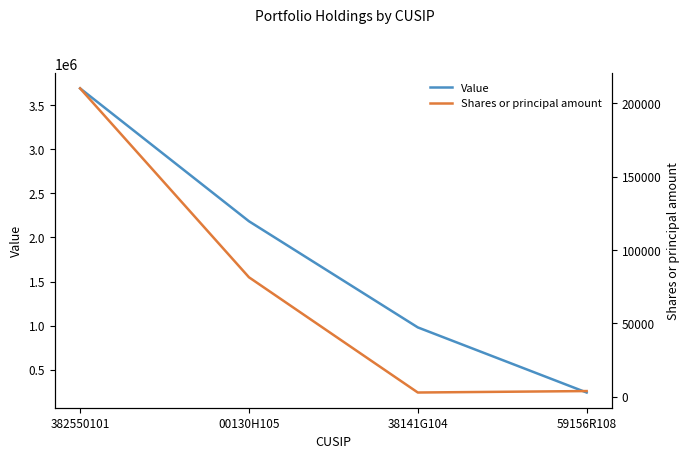

At which label does Shares or principal amount reach its minimum?

38141G104